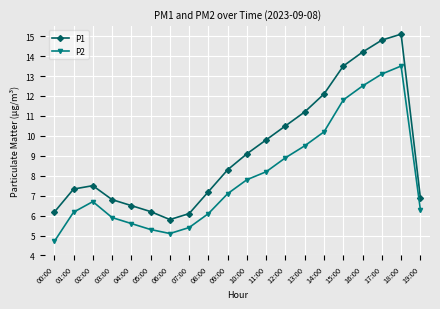

True or false: P1 and P2 cross at least once.

False